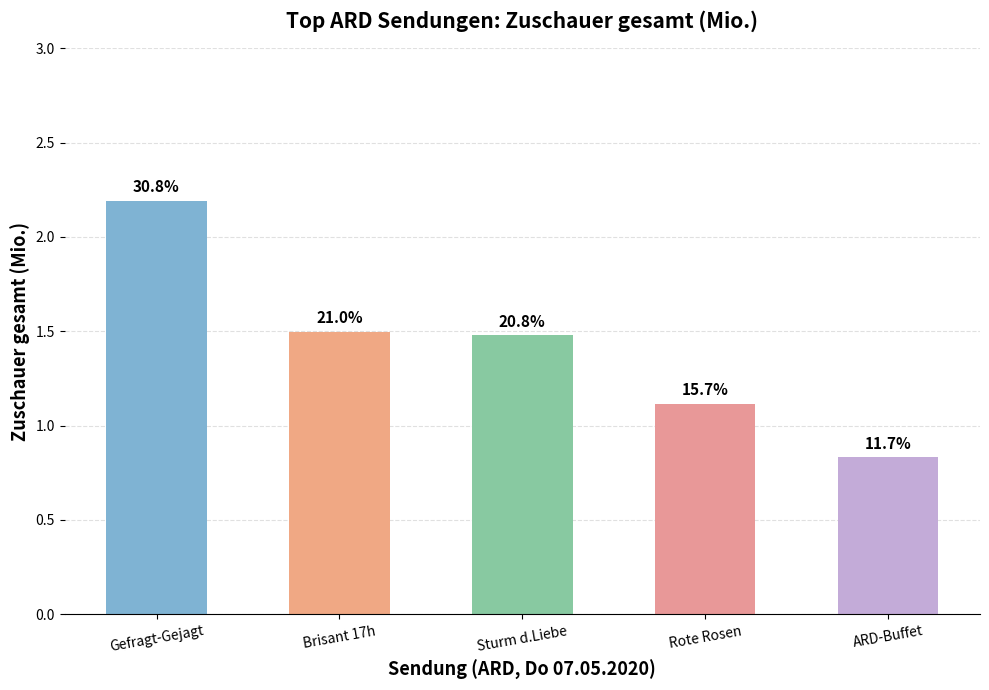

What is the change in value from Gefragt-Gejagt to Rote Rosen?

-1.1